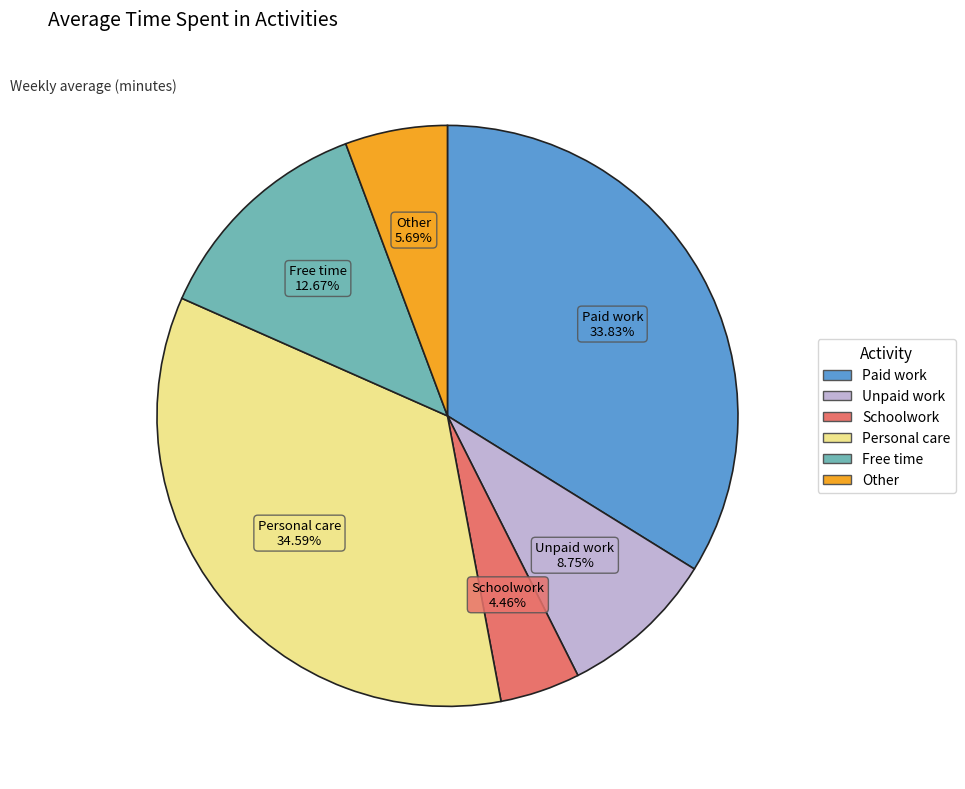

Is there any slice that represents more than half of the pie?

No